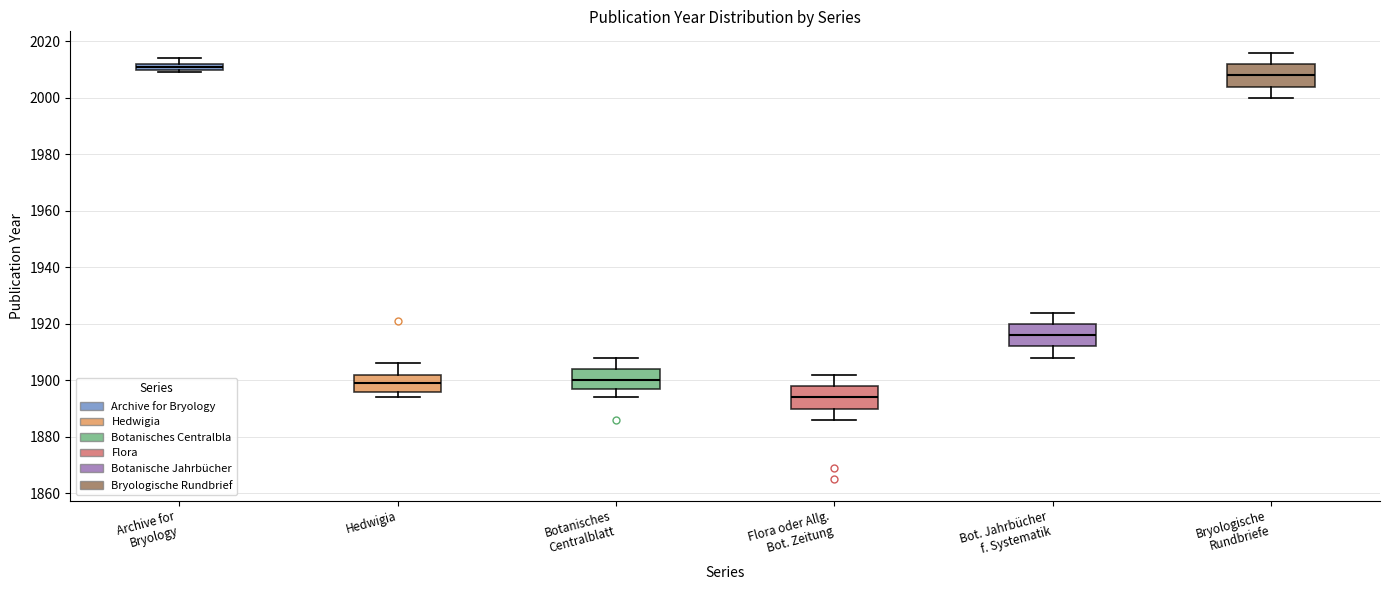

Which box has the highest median line?

Archive for Bryology